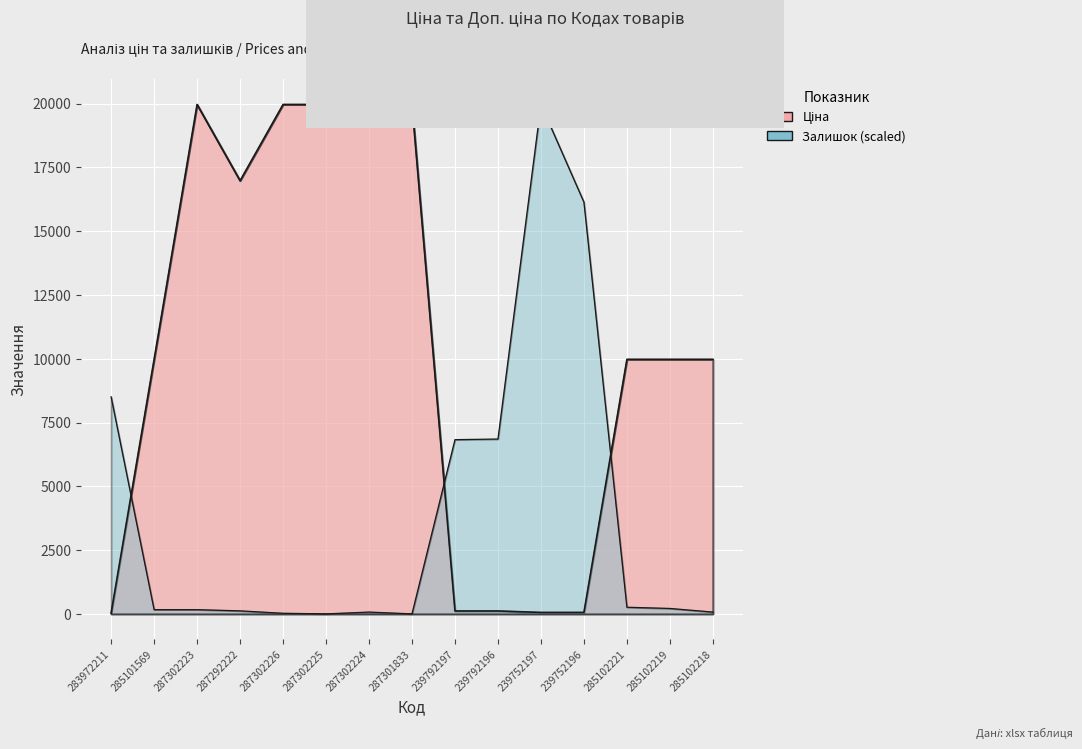

What is the difference between the maximum and minimum values in the Залишок series?

19964.2